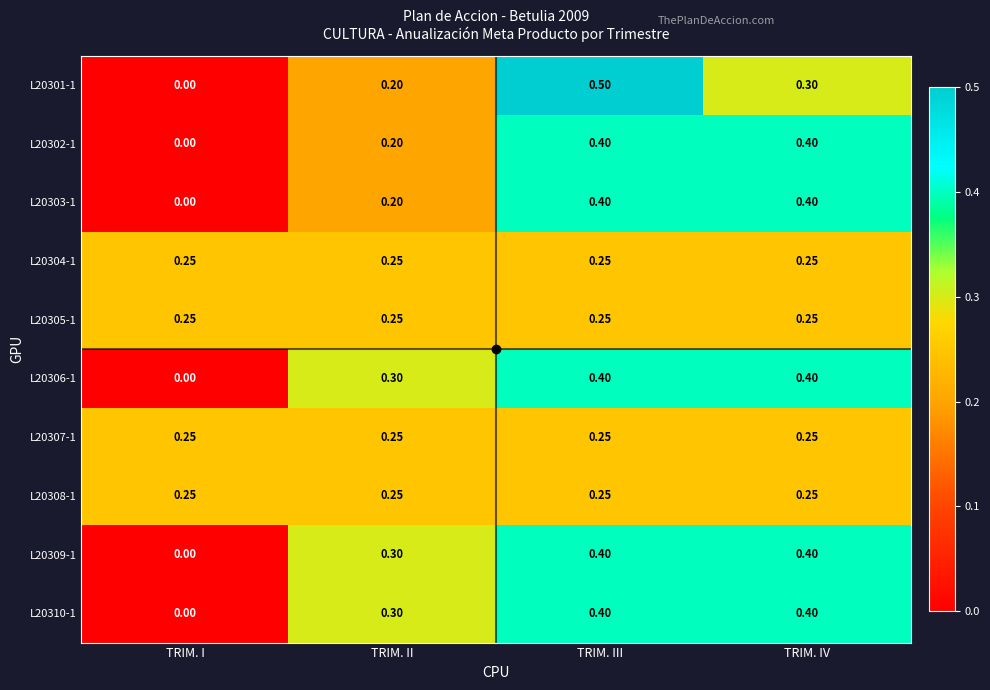

What is the maximum value shown in the chart?

0.5